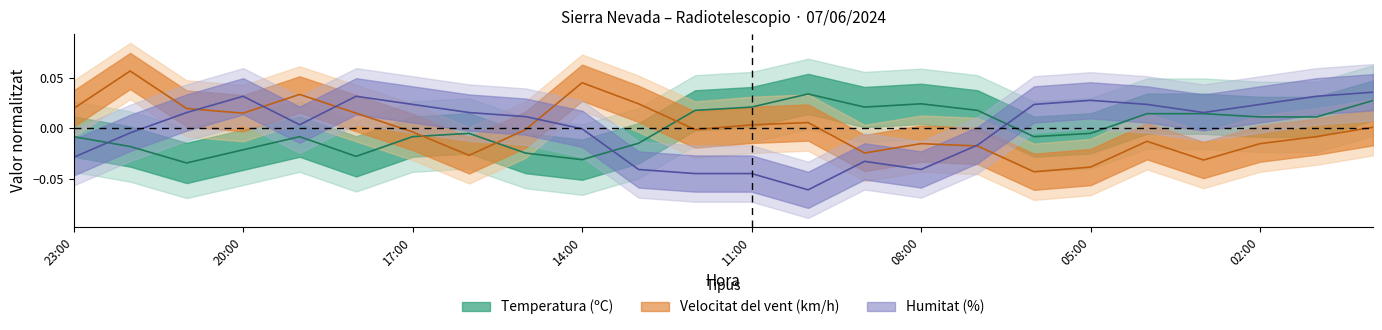

Reading left to right, list all the values displayed in this chart.

Temperatura (ºC): 23:00=-0.0	22:00=-0.0	21:00=-0.0	20:00=-0.0	19:00=-0.0	18:00=-0.0	17:00=-0.0	16:00=-0.0	15:00=-0.0	14:00=-0.0	13:00=-0.0	12:00=0.0	11:00=0.0	10:00=0.0	09:00=0.0	08:00=0.0	07:00=0.0	06:00=-0.0	05:00=-0.0	04:00=0.0	03:00=0.0	02:00=0.0	01:00=0.0	00:00=0.0
Humitat (%): 23:00=-0.0	22:00=-0.0	21:00=0.0	20:00=0.0	19:00=0.0	18:00=0.0	17:00=0.0	16:00=0.0	15:00=0.0	14:00=-0.0	13:00=-0.0	12:00=-0.0	11:00=-0.0	10:00=-0.1	09:00=-0.0	08:00=-0.0	07:00=-0.0	06:00=0.0	05:00=0.0	04:00=0.0	03:00=0.0	02:00=0.0	01:00=0.0	00:00=0.0
Velocitat del vent (km/h): 23:00=0.0	22:00=0.1	21:00=0.0	20:00=0.0	19:00=0.0	18:00=0.0	17:00=-0.0	16:00=-0.0	15:00=-0.0	14:00=0.0	13:00=0.0	12:00=-0.0	11:00=0.0	10:00=0.0	09:00=-0.0	08:00=-0.0	07:00=-0.0	06:00=-0.0	05:00=-0.0	04:00=-0.0	03:00=-0.0	02:00=-0.0	01:00=-0.0	00:00=0.0